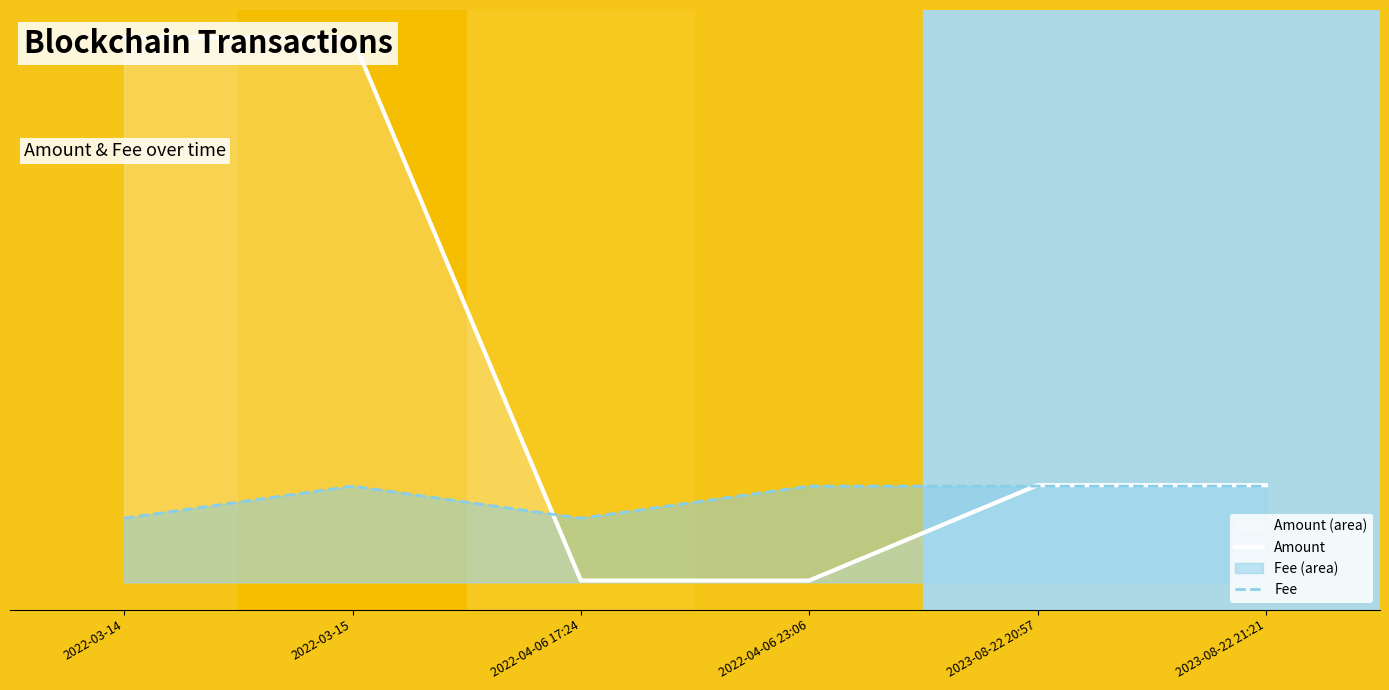

Reading left to right, what are all the values shown in this chart?

Amount: 0.8	0.8	0.0	0.0	0.2	0.2
Fee: 0.1	0.1	0.1	0.1	0.1	0.1